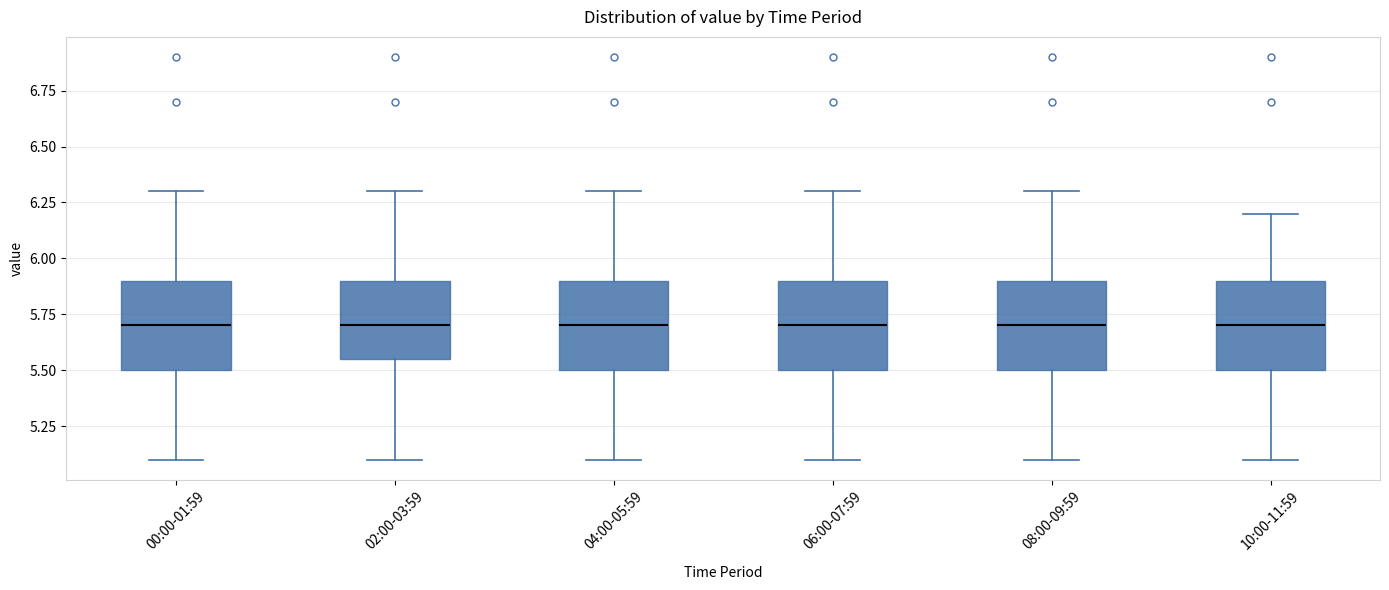

Where is the lower edge of the box for 02:00-03:59 on the y-axis? The values are not printed on the chart, so give them approximately, as read against the axis.

5.55